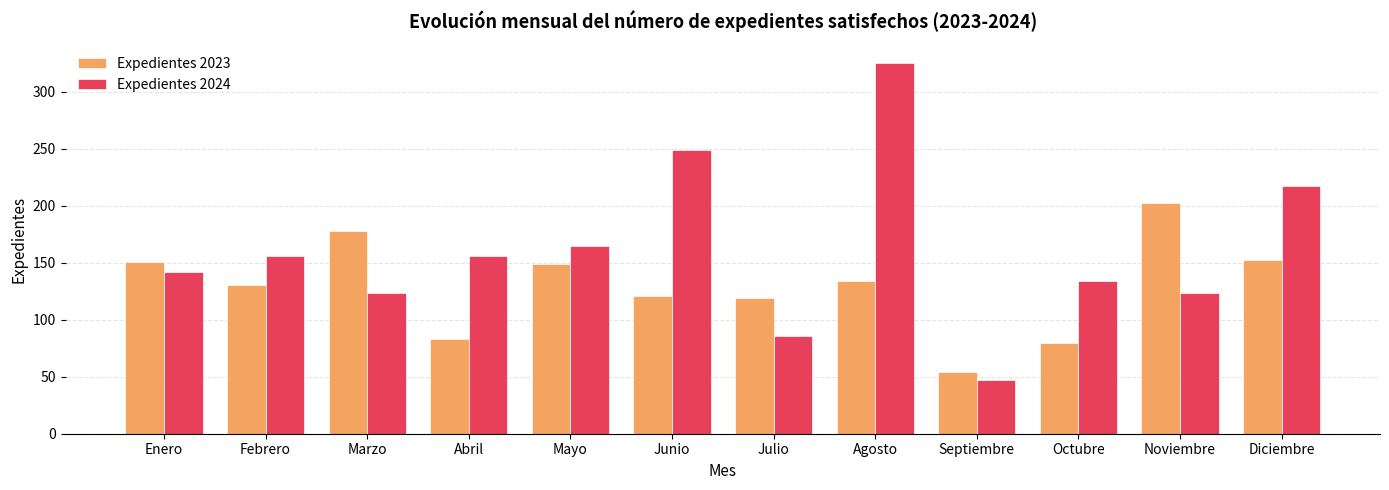

How many bars are there in each group?

2